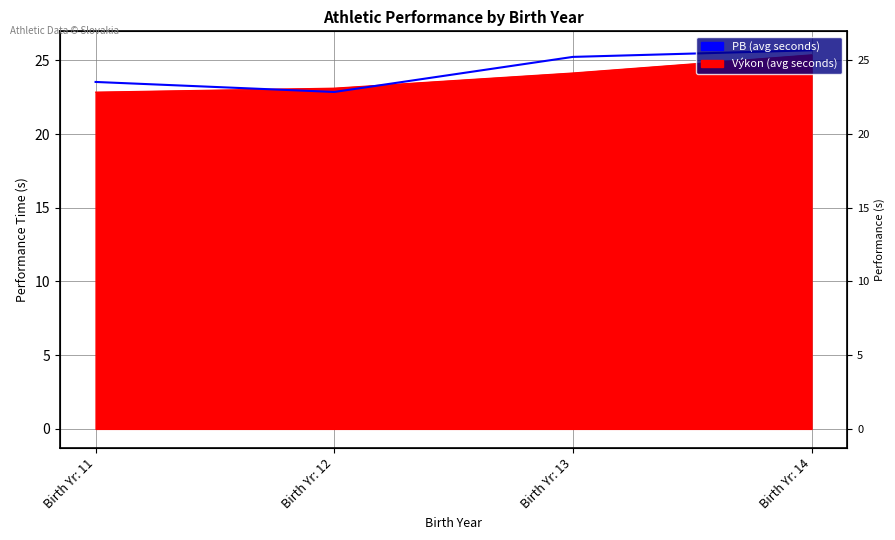

What is the approximate value at Birth Yr: 14?

25.7